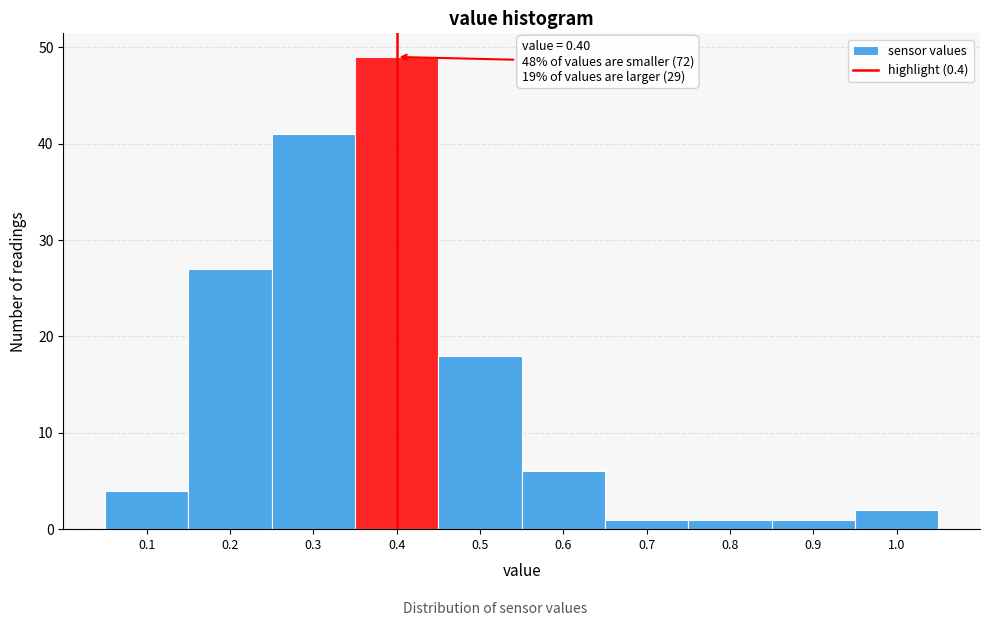

Over which range of the x-axis is the bar tallest?

0.35 to 0.45